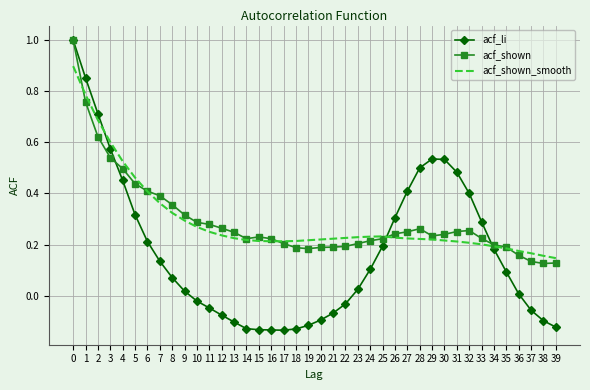

Is the value of acf_shown_smooth at 21 greater than the value of acf_li at 8?

Yes